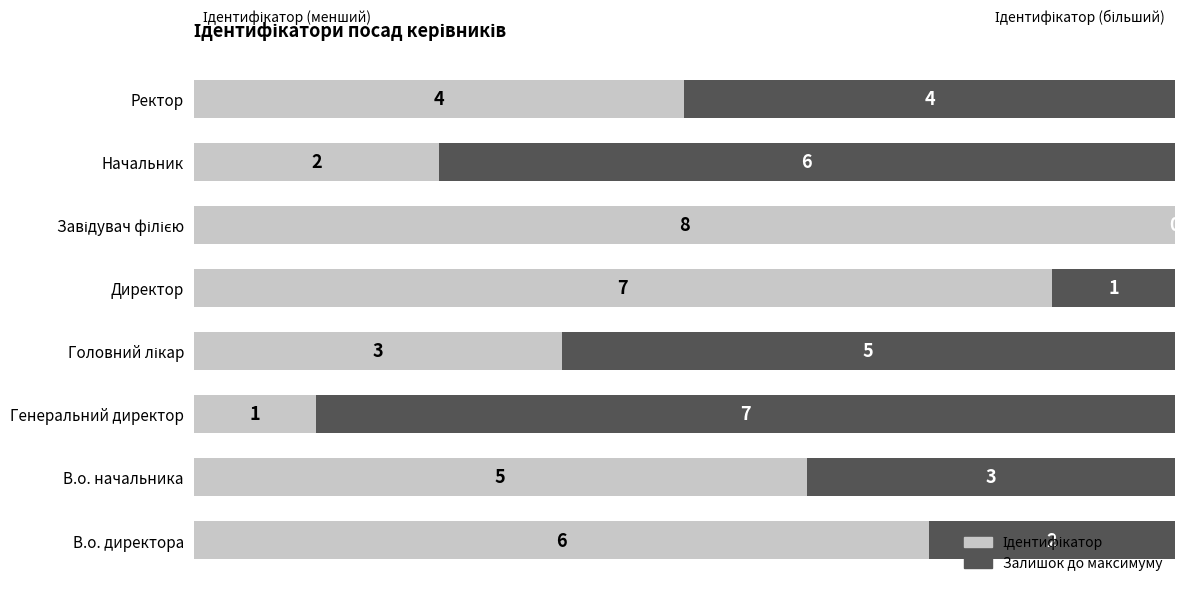

What is the total value across all series at В.о. директора?

8